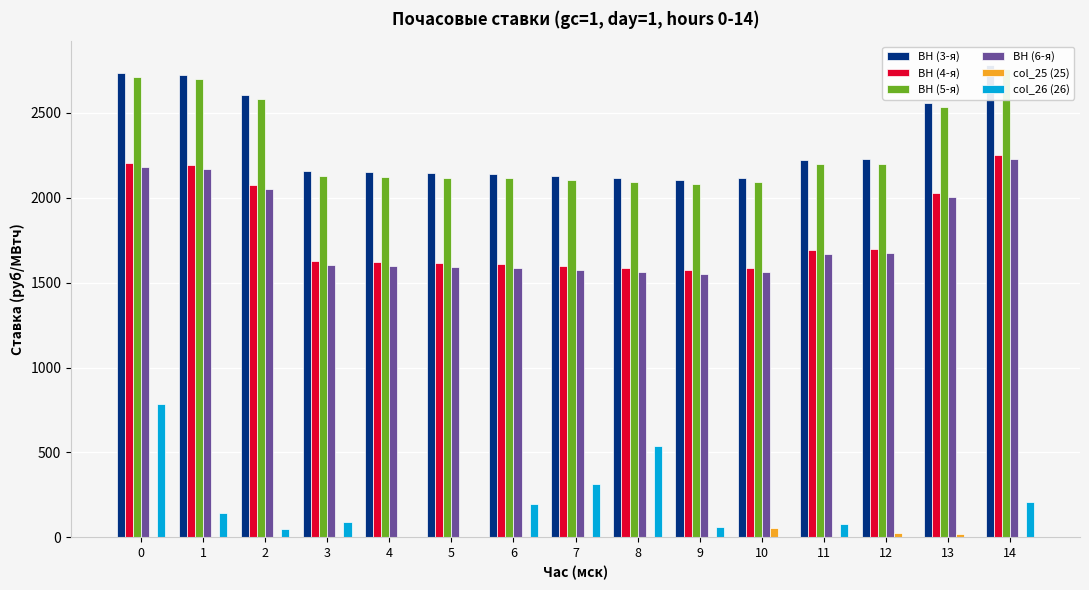

What is the lowest value of the ВН (6-я) series?

1550.5